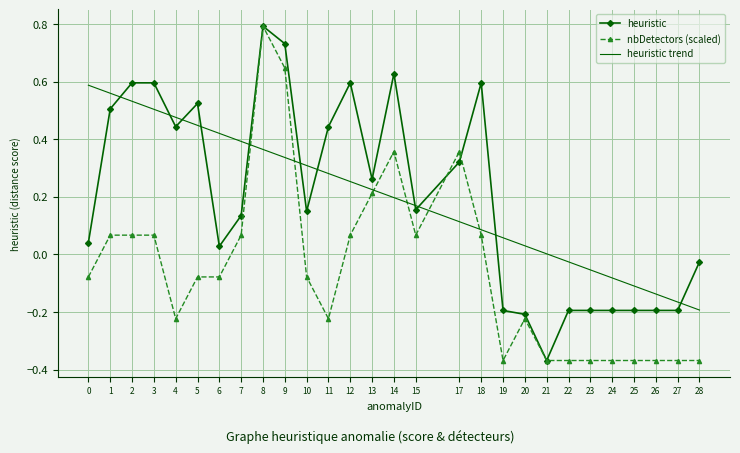

Between which two adjacent categories do heuristic trend and heuristic first intersect?

1 and 2